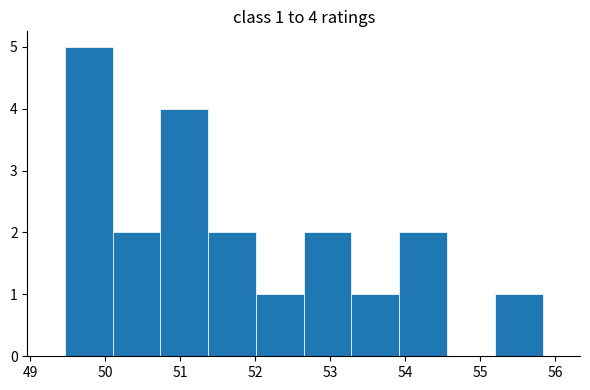

Over which range of the x-axis is the bar tallest?

49.5 to 50.1